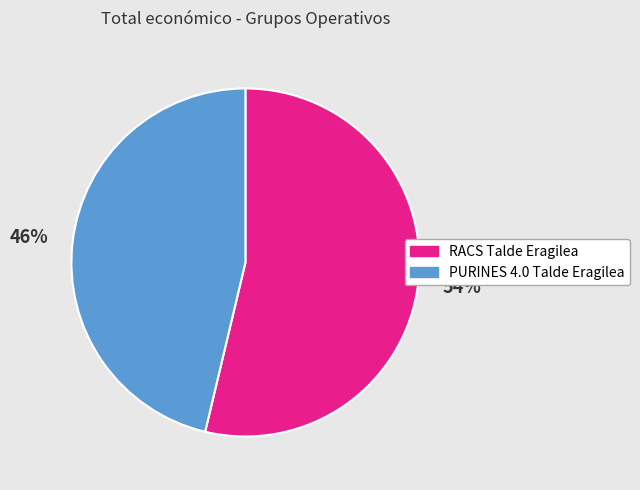

How many slices are in this pie chart?

2